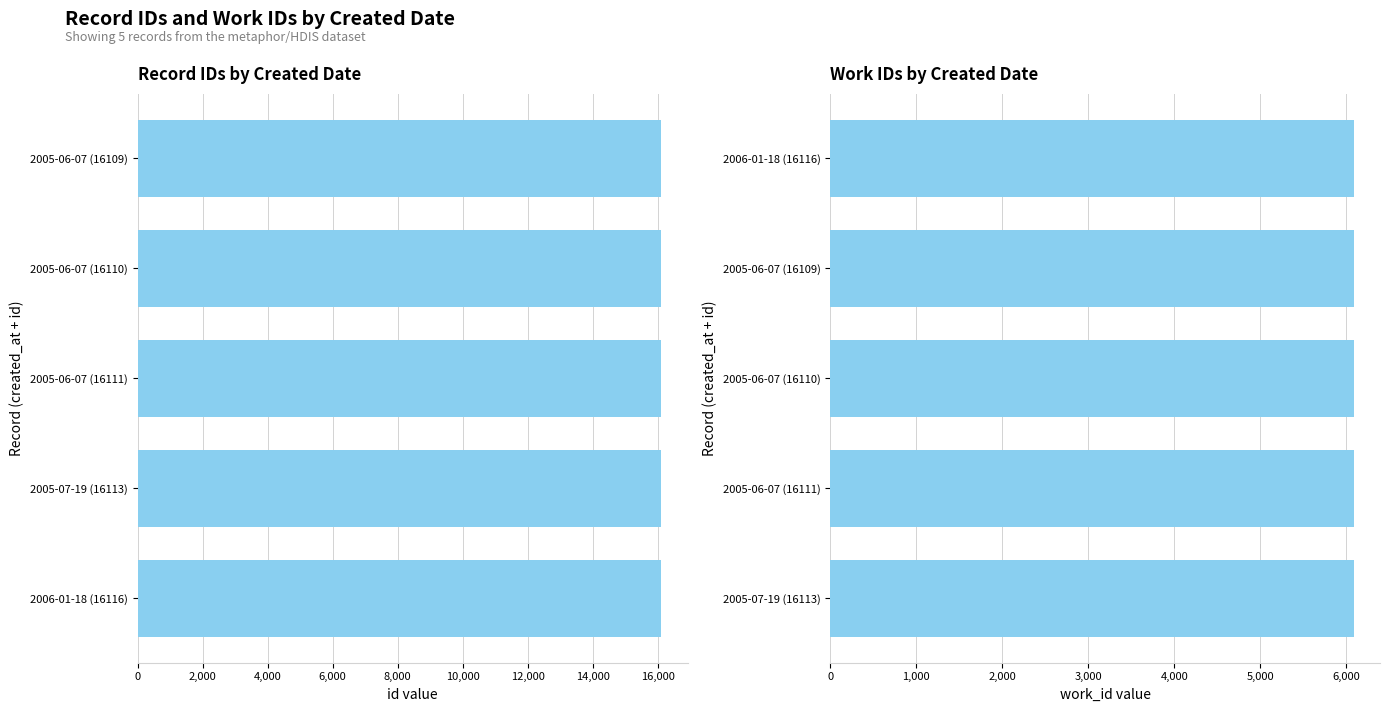

How many data points in work_id are above 6086?

1